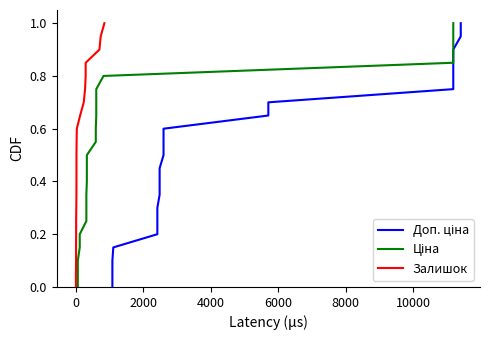

True or false: Залишок has more than 2 interior local peaks.

False